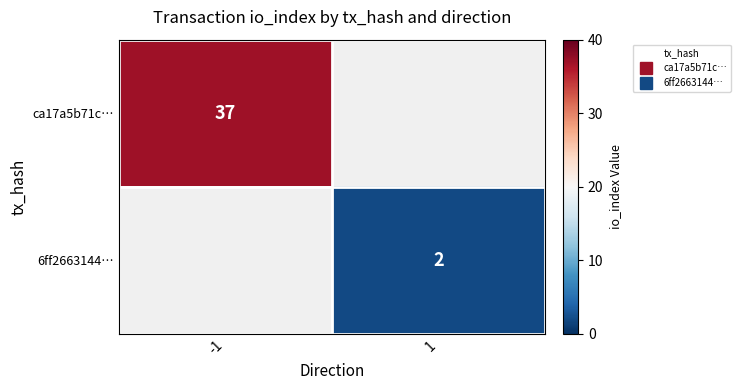

At which category does the chart reach its minimum across all series?

1